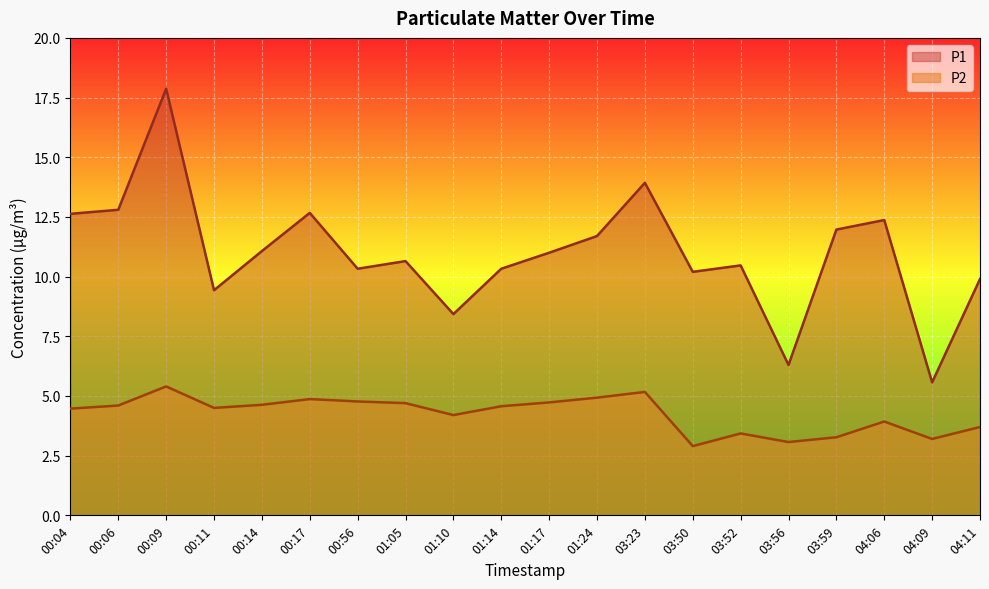

What is the sum of the P2 values at 03:23 and 00:17?

10.0